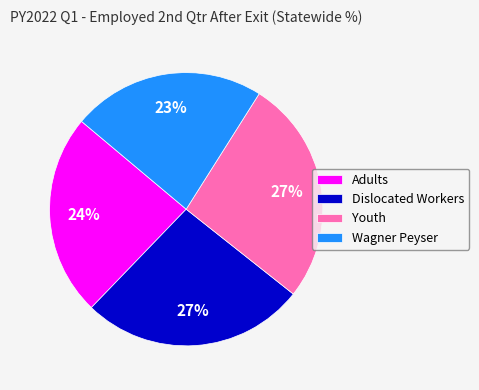

Combined, do Dislocated Workers and Youth account for over 50%?

Yes